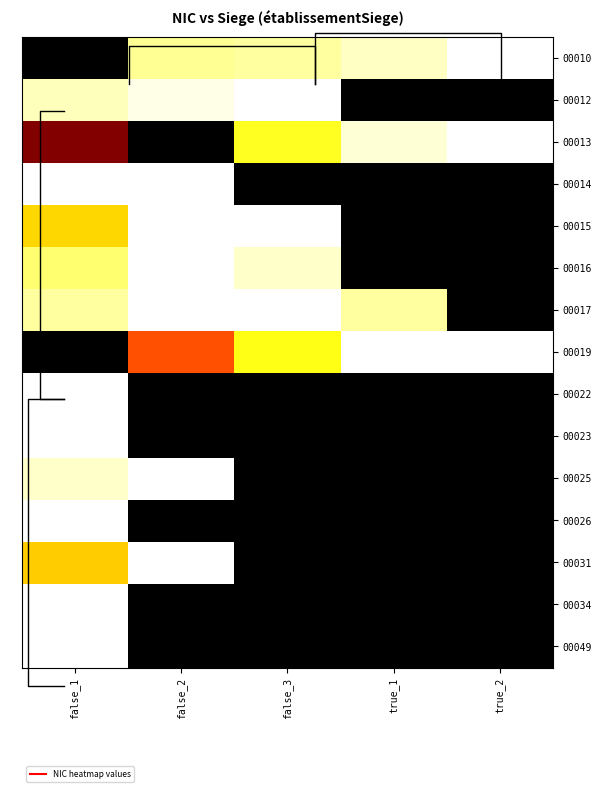

The 00019 series shows 0.0 at false_1. True or false?

True